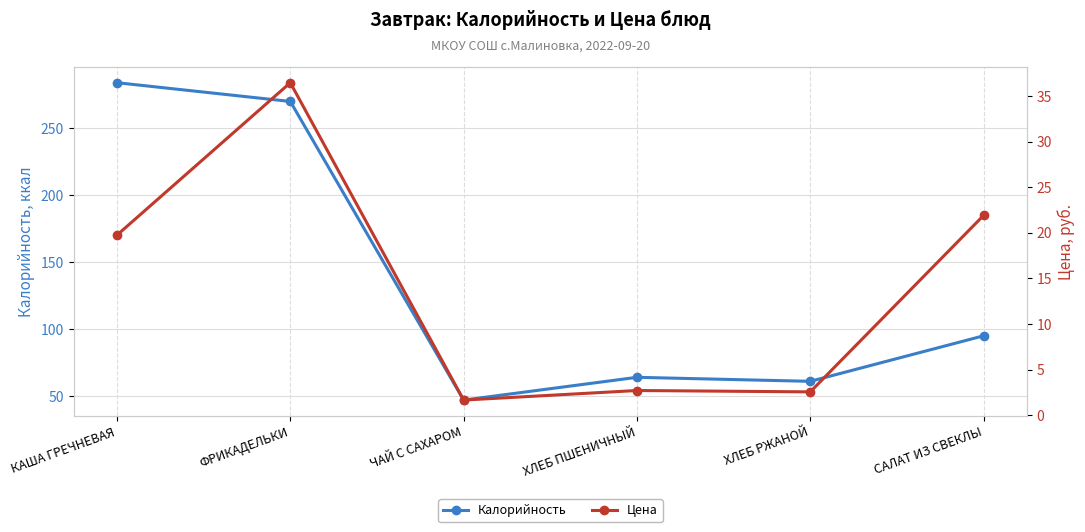

True or false: Цена and Калорийность cross at least once.

False